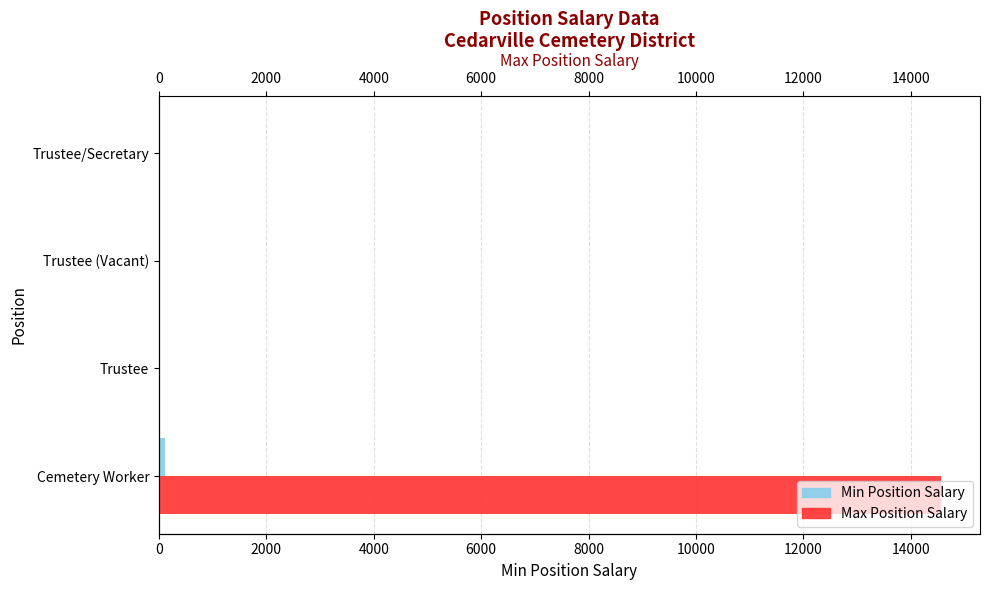

How many groups of bars are there?

4